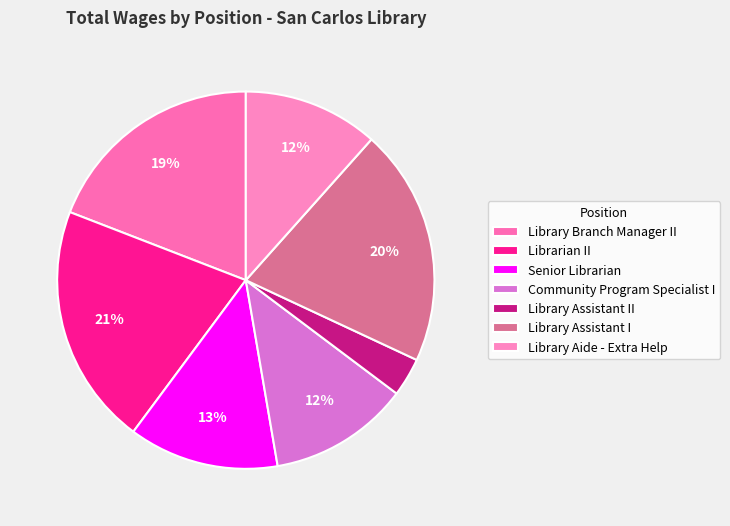

How many slices are in this pie chart?

7